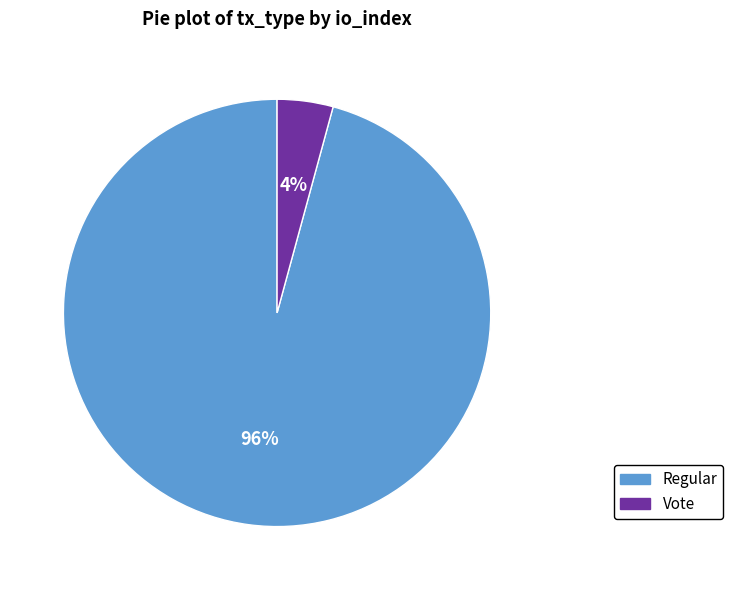

To the nearest percent, what is the average slice percentage?

50%